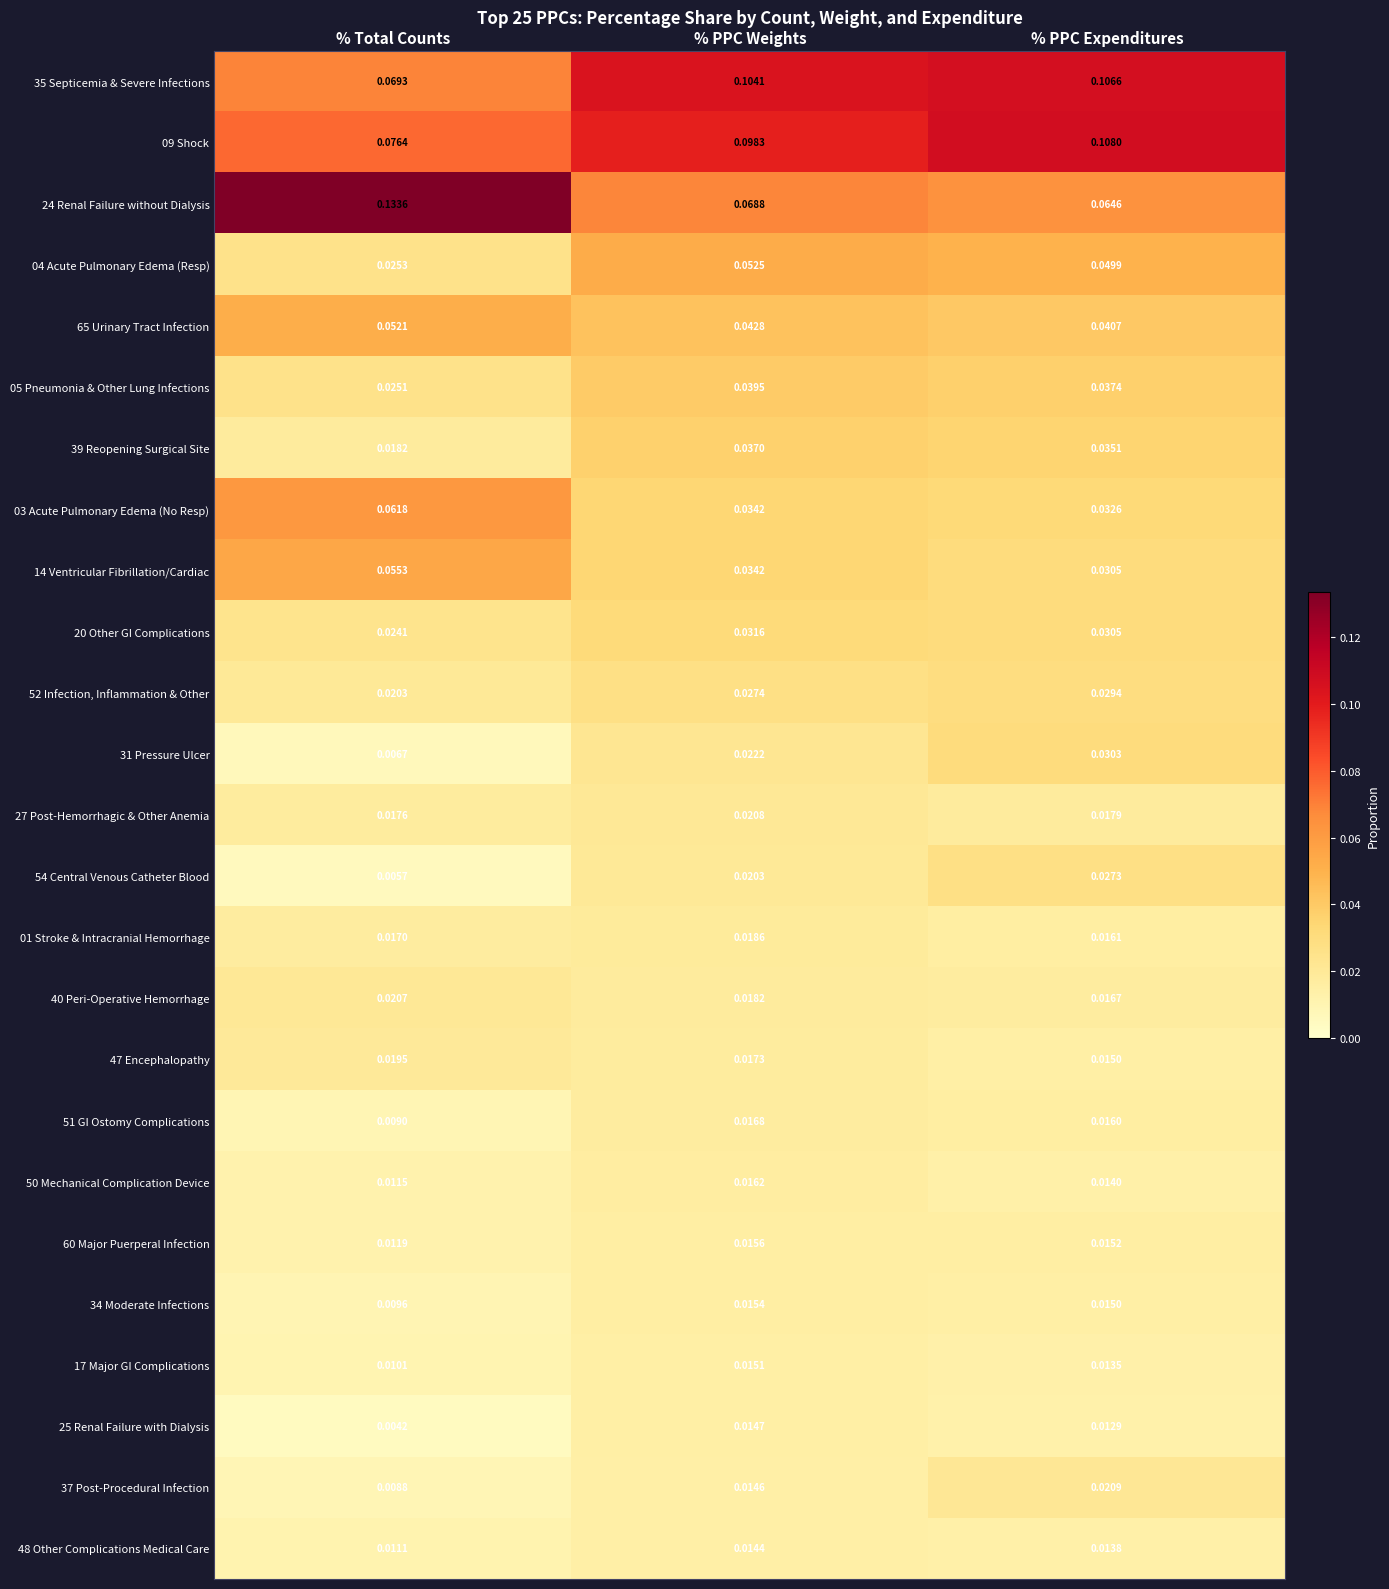

Which series has the largest total across all categories?

09 Shock